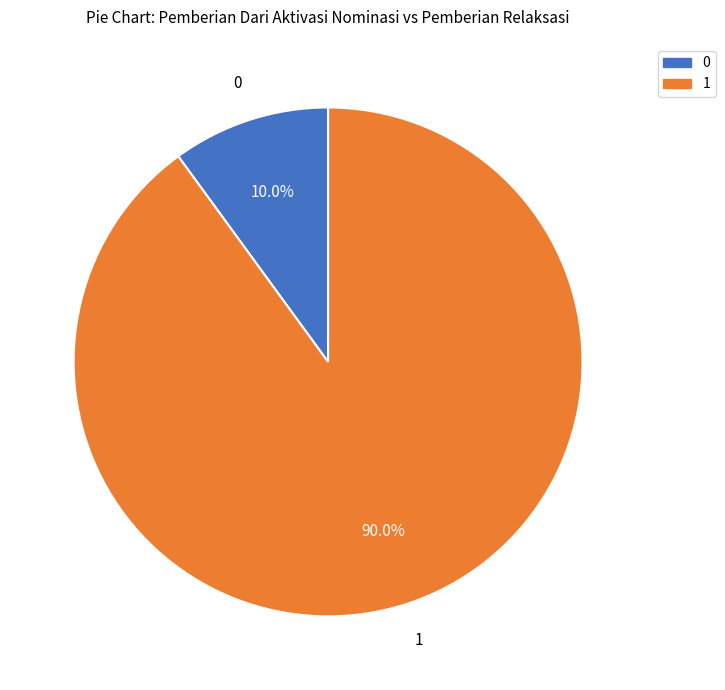

Is there any slice that represents more than half of the pie?

Yes